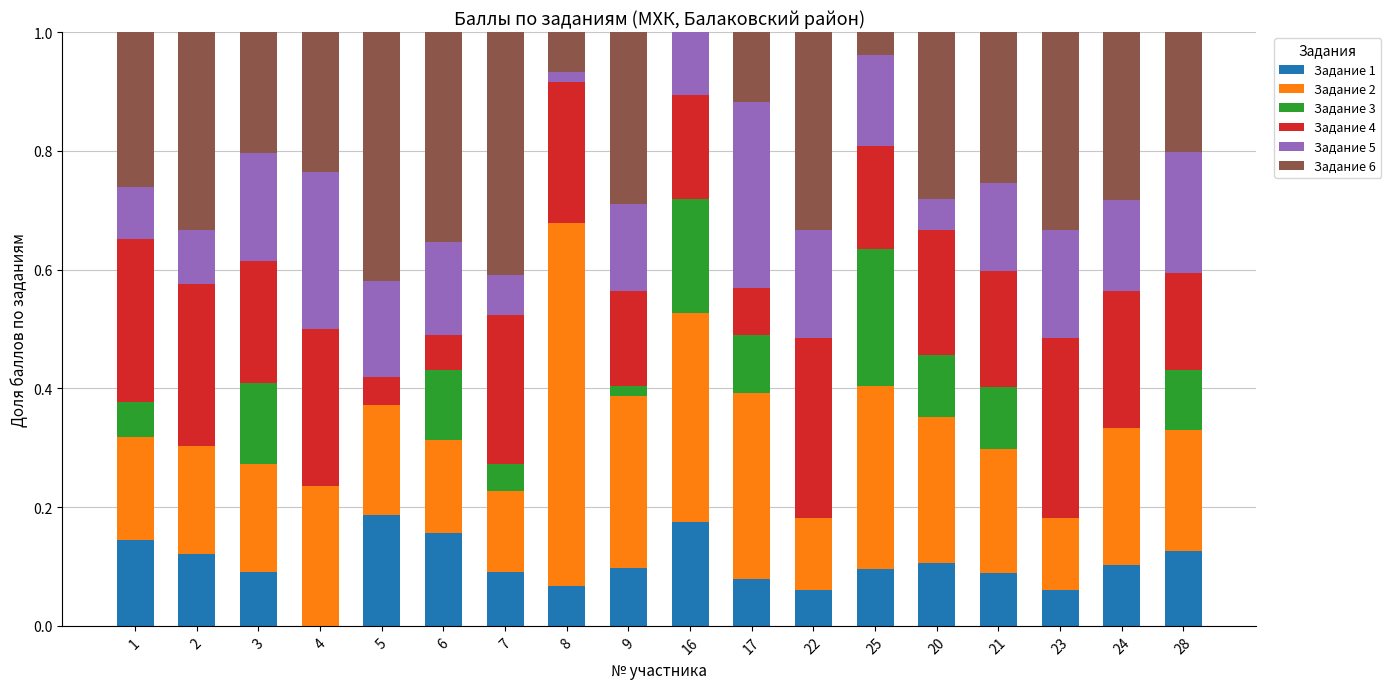

The value of Задание 1 at 4 is -0.1. True or false?

False